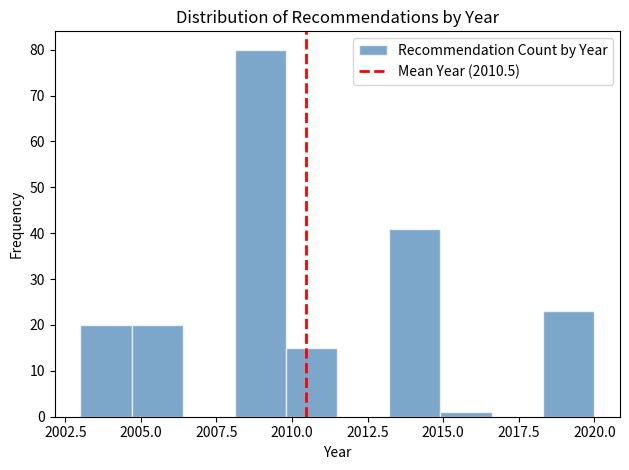

Around what value on the x-axis is the tallest bar? Give the approximate position of its centre, as read against the axis.

2009.0